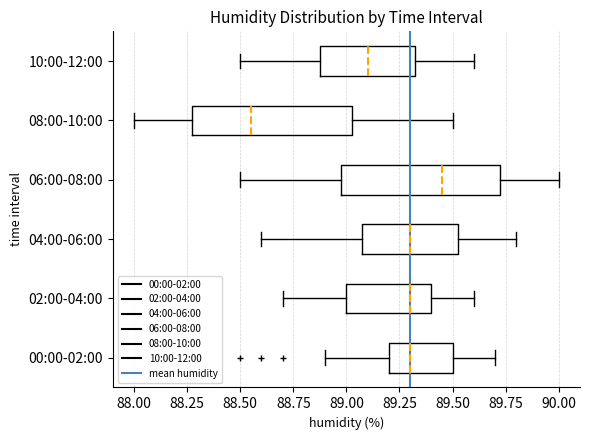

Reading bottom to top, transcribe this box plot: for each box, give where its median line is, the range the box spans, and where its two whiskers end, as read against the x-axis. The values are not printed on the chart, so give them approximately, as read against the axis.

00:00-02:00: median 89.30, box 89.20 to 89.50, whiskers 88.90 to 89.70
02:00-04:00: median 89.30, box 89.00 to 89.40, whiskers 88.70 to 89.60
04:00-06:00: median 89.30, box 89.10 to 89.55, whiskers 88.60 to 89.80
06:00-08:00: median 89.45, box 89.00 to 89.75, whiskers 88.50 to 90.00
08:00-10:00: median 88.55, box 88.30 to 89.05, whiskers 88.00 to 89.50
10:00-12:00: median 89.10, box 88.90 to 89.35, whiskers 88.50 to 89.60